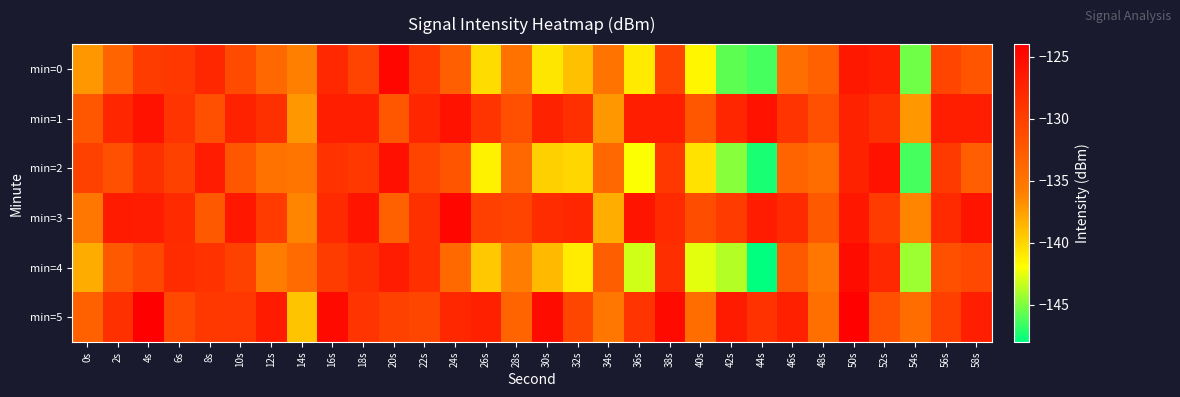

Between 16s and 48s, which is larger?

16s